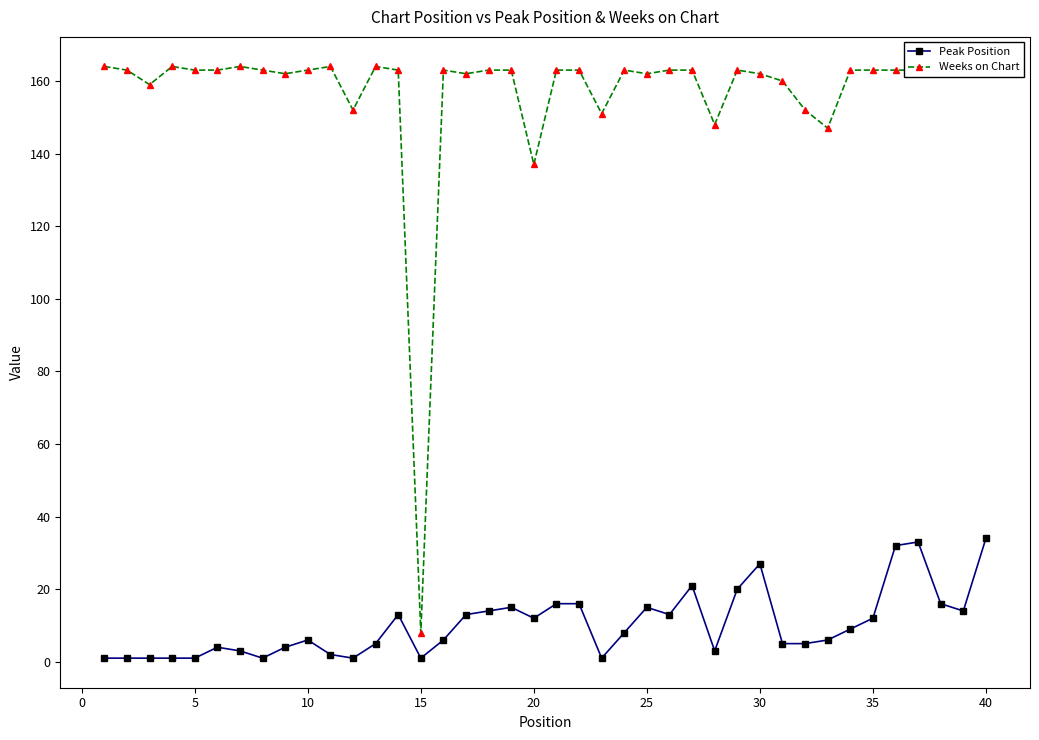

List the series in order of their peak value, highest first.

Weeks on Chart, Peak Position